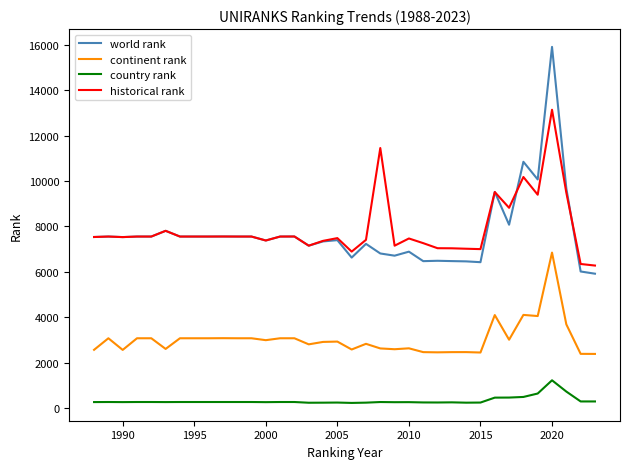

Which series has the largest range (max minus min)?

world rank